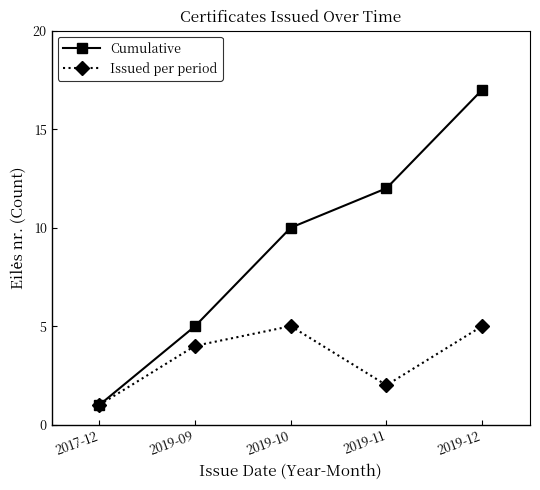

What is the difference between the second highest and minimum values in the Issued per period series?

4